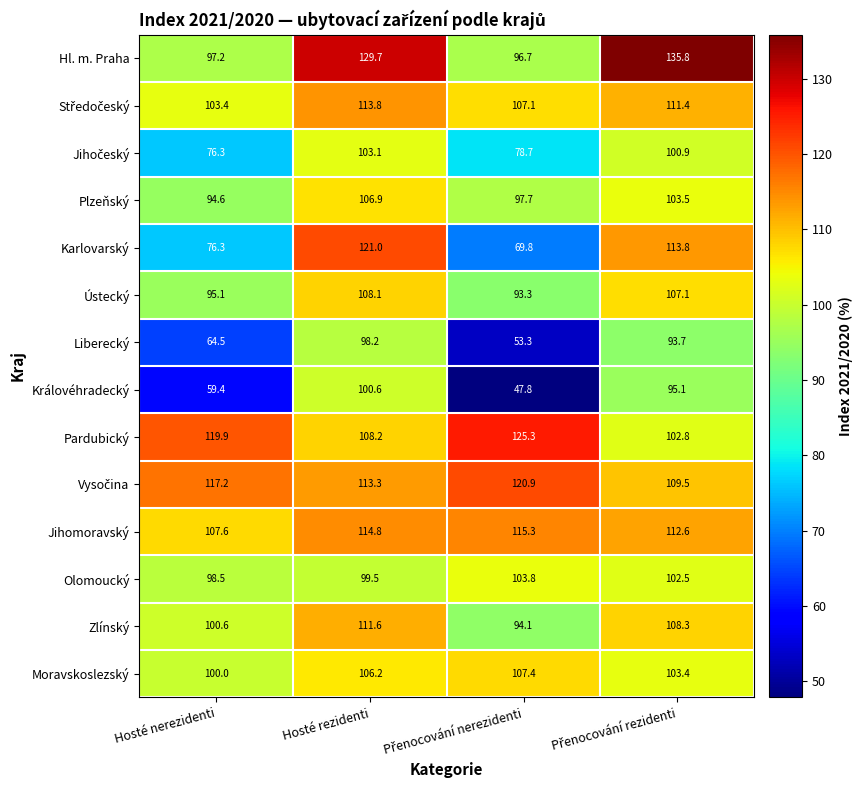

The Zlínský series shows 174.3 at Hosté rezidenti. True or false?

False